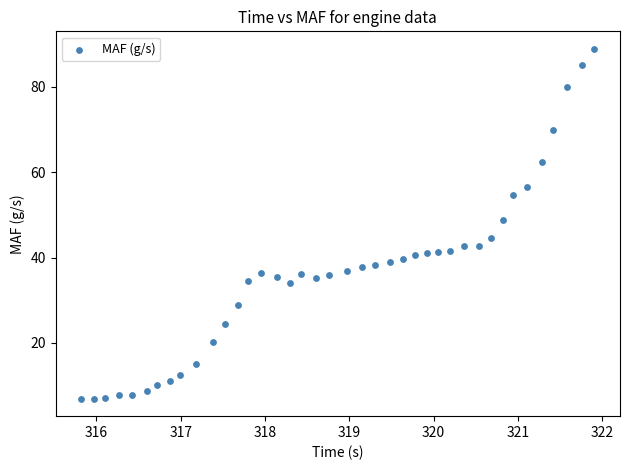

What is the range of X values (max minus min)?

6.1